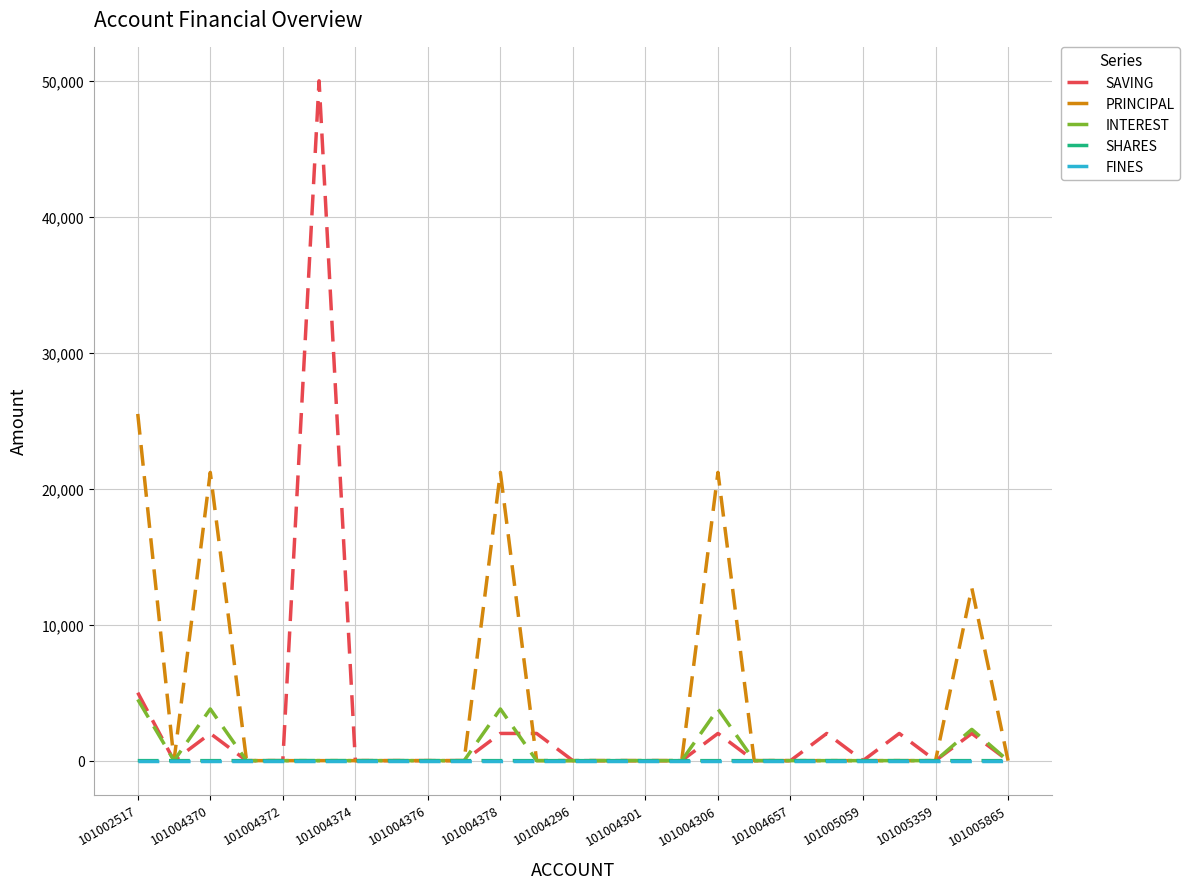

Which series has the largest range (max minus min)?

SAVING